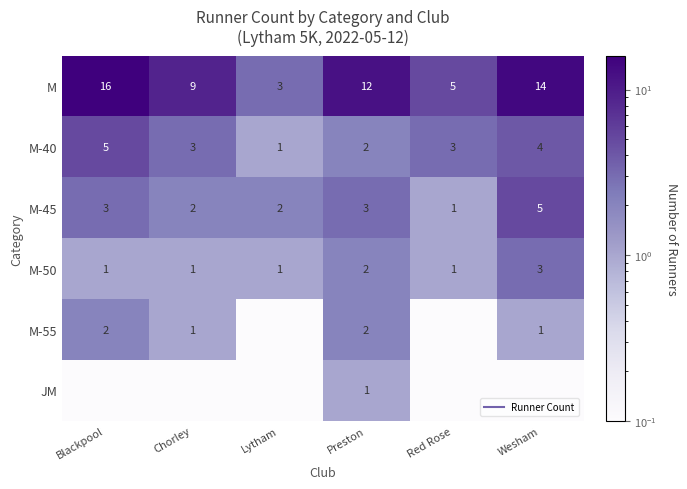

True or false: M-40 has a value of 7.8 at Blackpool.

False